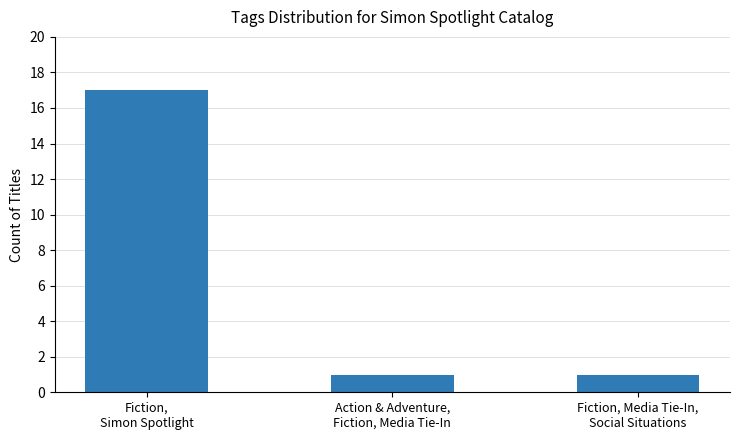

Are the bars horizontal?

No